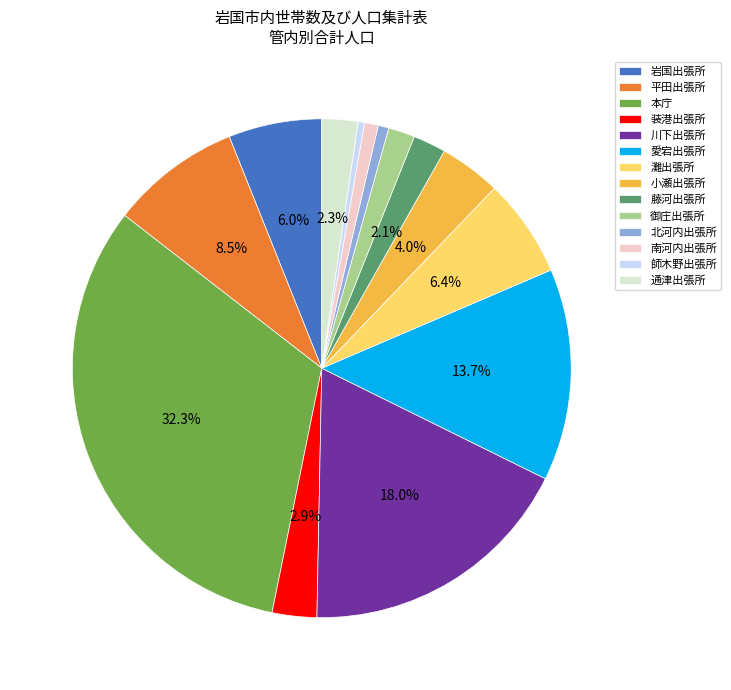

What percentage is the 北河内出張所 slice, to the nearest percent?

1%